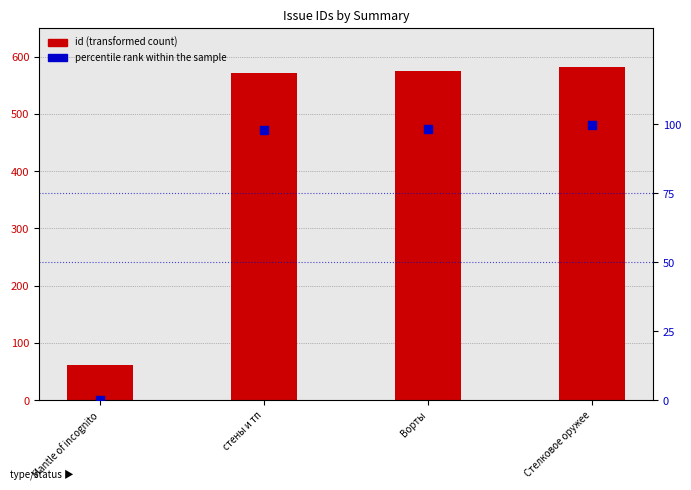

Which series reaches the maximum Y coordinate?

id